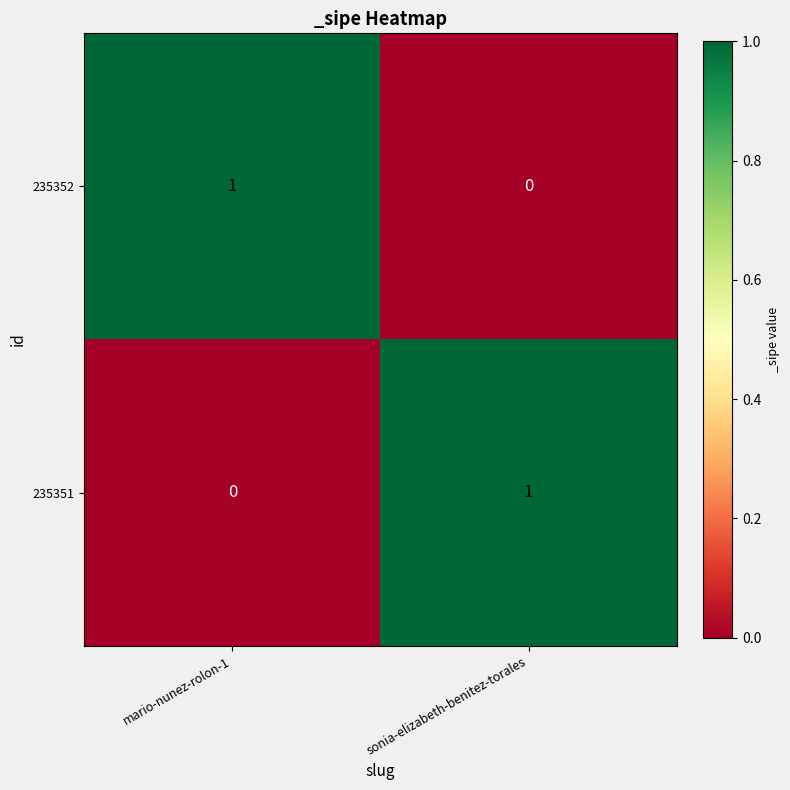

Which category has the highest value in the 235352 series?

mario-nunez-rolon-1